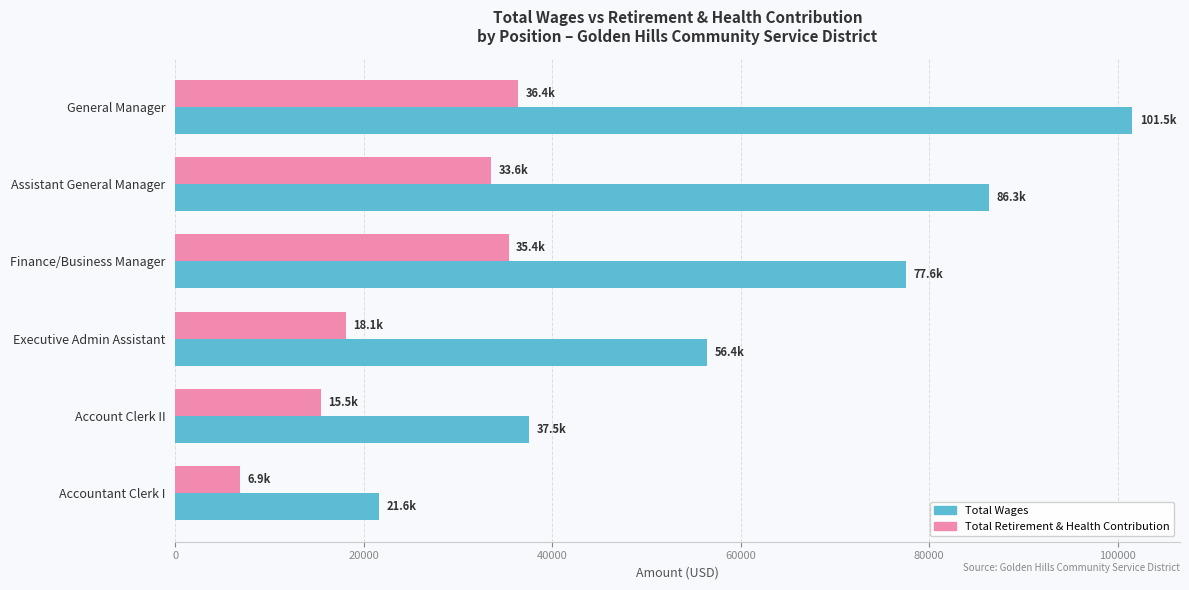

Which series has the widest spread of values?

Total Wages